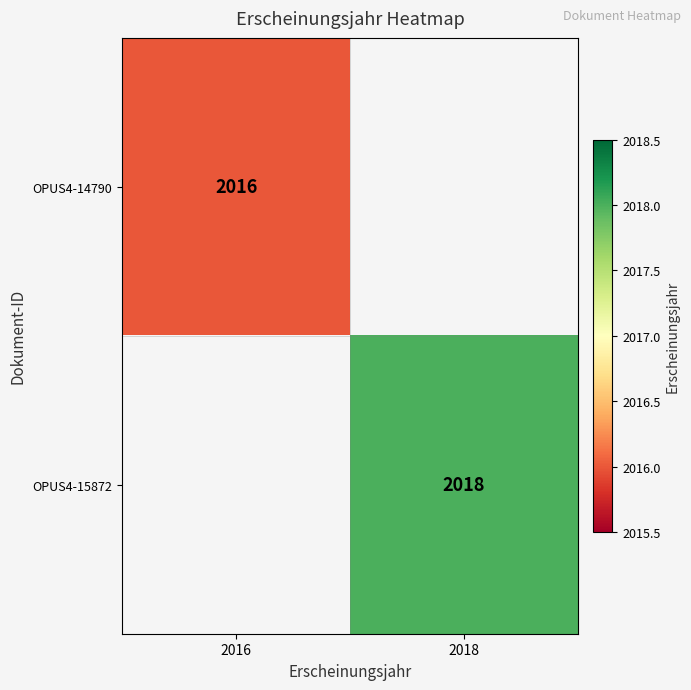

Count the number of categories in the chart.

2